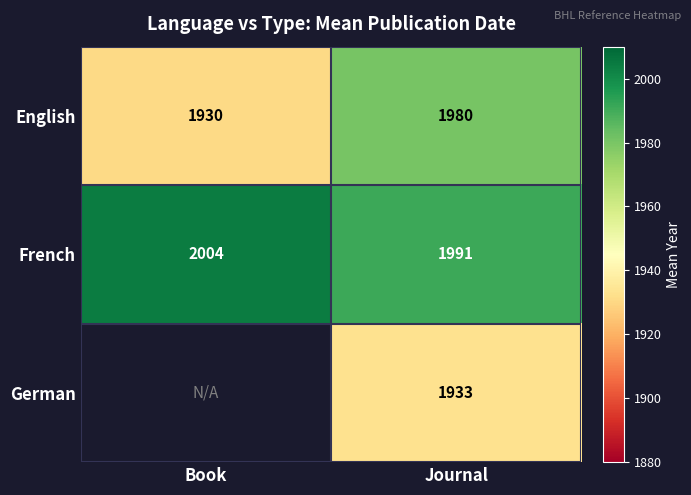

List the labels in order of English value, largest first.

Journal, Book